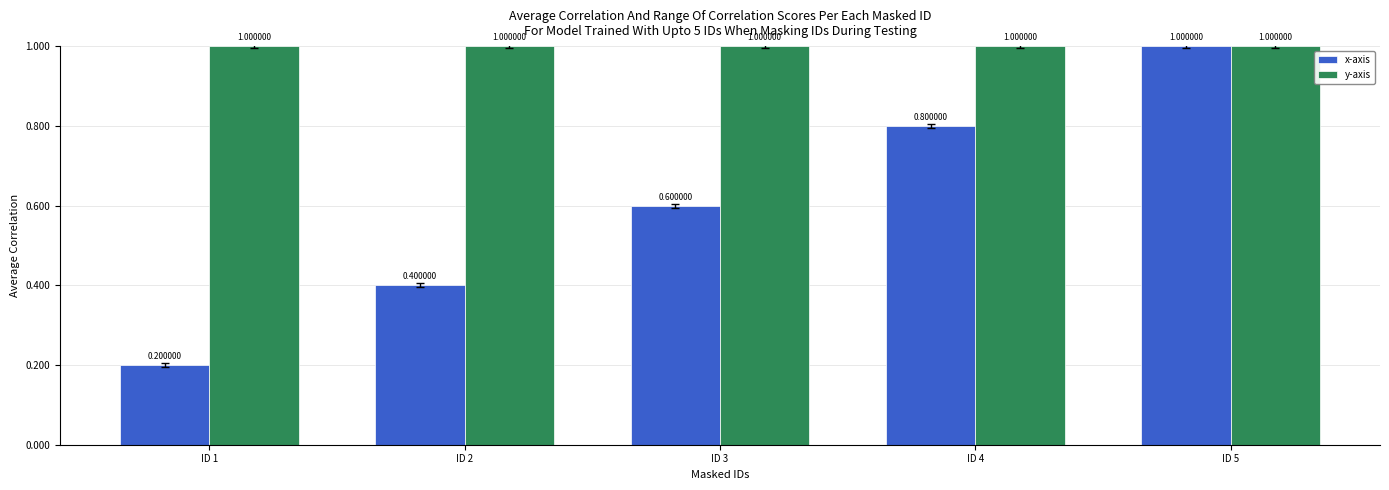

Reading right to left, what are all the values shown in this chart?

x-axis: 1.0	0.8	0.6	0.4	0.2
y-axis: 1.0	1.0	1.0	1.0	1.0